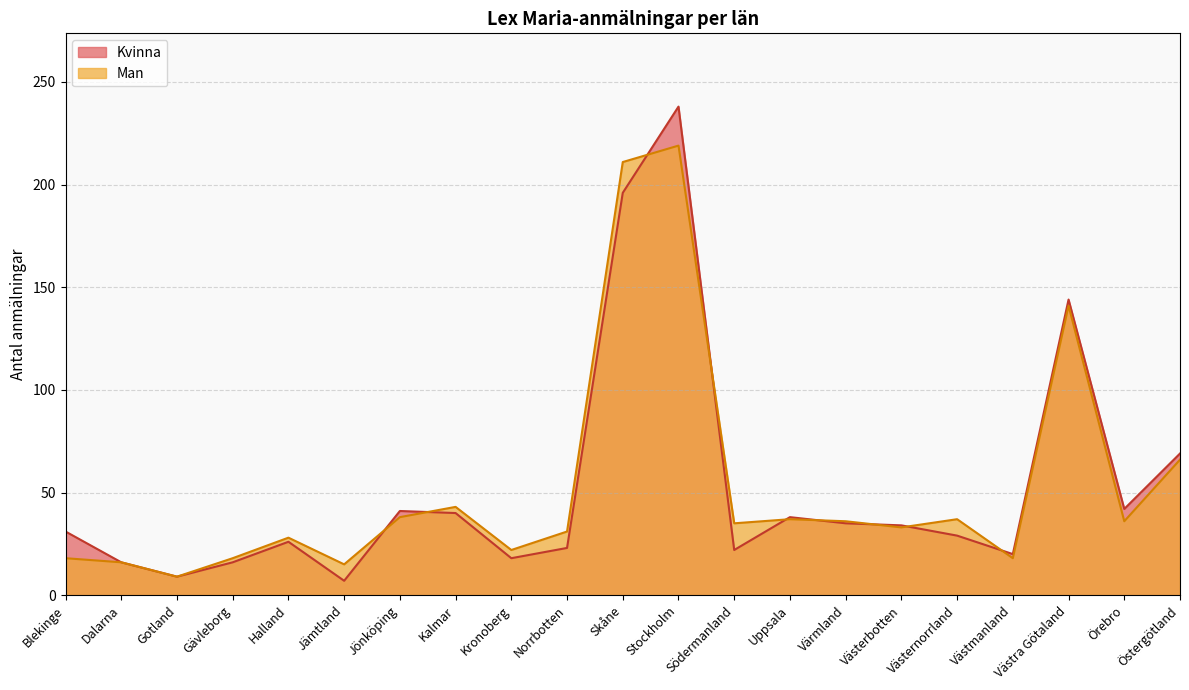

What is the difference between the Kvinna values at Östergötland and Jönköping?

28